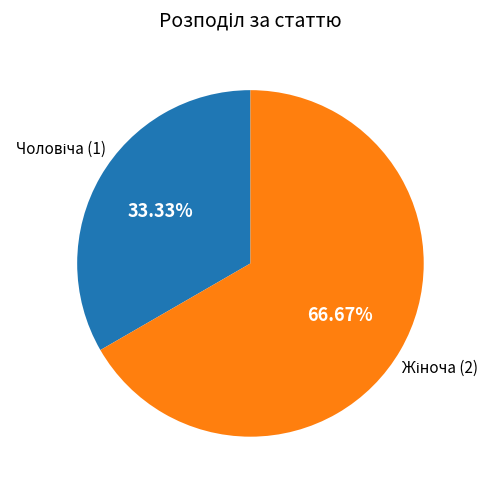

Does any single category account for the majority?

Yes